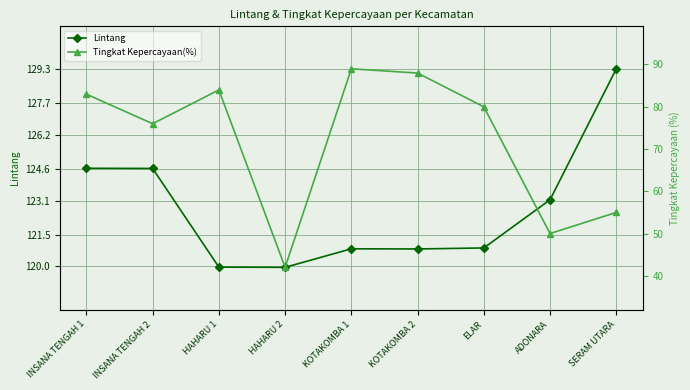

Where is Lintang nearest to the value 124?

INSANA TENGAH 2